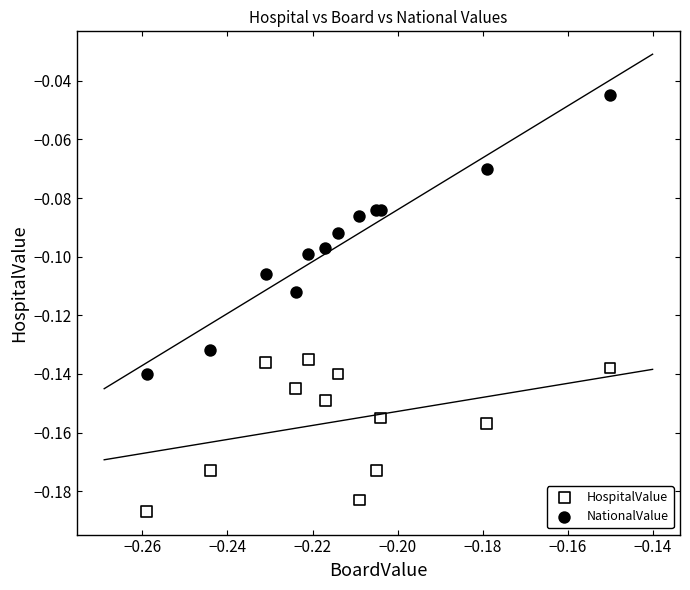

Which series has the widest spread of Y values?

NationalValue